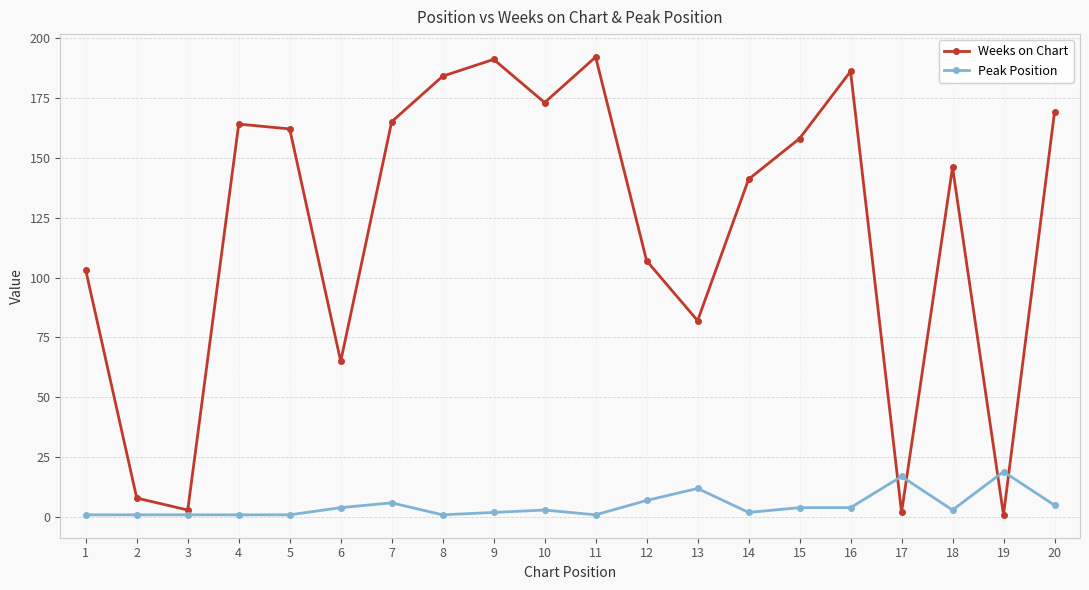

Count the number of categories in the chart.

20